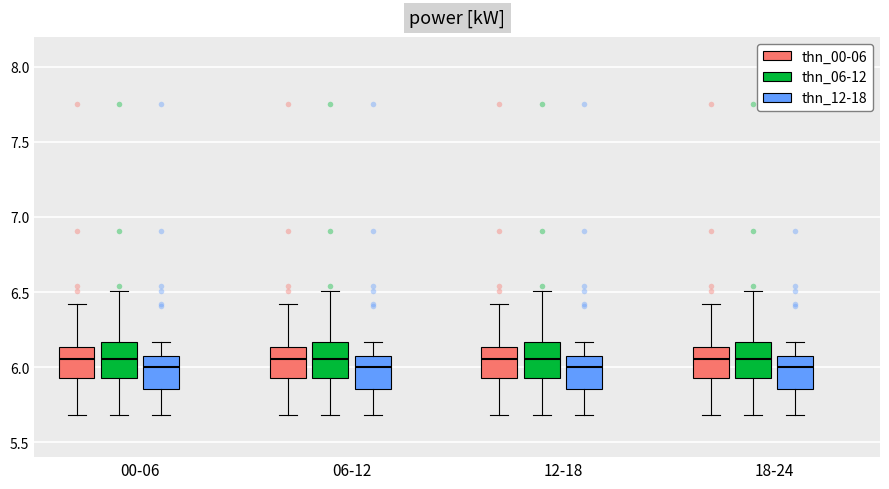

Reading left to right, read every box against the y-axis: the position of its median line, the range the box covers, and the ends of its whiskers. The values are not printed on the chart, so give them approximately, as read against the axis.

00-06 (thn_00-06): median 6.05, box 5.95 to 6.15, whiskers 5.70 to 6.40
00-06 (thn_06-12): median 6.05, box 5.95 to 6.15, whiskers 5.70 to 6.50
00-06 (thn_12-18): median 6.00, box 5.85 to 6.10, whiskers 5.70 to 6.15
06-12 (thn_00-06): median 6.05, box 5.95 to 6.15, whiskers 5.70 to 6.40
06-12 (thn_06-12): median 6.05, box 5.95 to 6.15, whiskers 5.70 to 6.50
06-12 (thn_12-18): median 6.00, box 5.85 to 6.10, whiskers 5.70 to 6.15
12-18 (thn_00-06): median 6.05, box 5.95 to 6.15, whiskers 5.70 to 6.40
12-18 (thn_06-12): median 6.05, box 5.95 to 6.15, whiskers 5.70 to 6.50
12-18 (thn_12-18): median 6.00, box 5.85 to 6.10, whiskers 5.70 to 6.15
18-24 (thn_00-06): median 6.05, box 5.95 to 6.15, whiskers 5.70 to 6.40
18-24 (thn_06-12): median 6.05, box 5.95 to 6.15, whiskers 5.70 to 6.50
18-24 (thn_12-18): median 6.00, box 5.85 to 6.10, whiskers 5.70 to 6.15